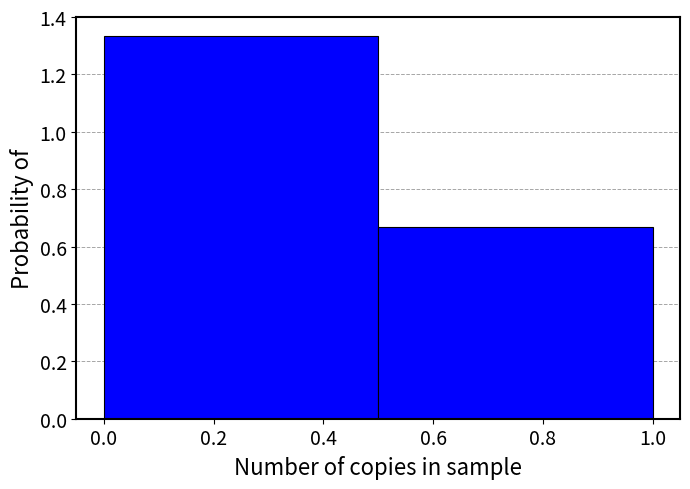

Reading left to right, list every bar in this chart as the range it spans on the x-axis followed by its height. The values are not printed on the chart, so give them approximately, as read against the axis.

0.0 to 0.5: 1.34
0.5 to 1.0: 0.66